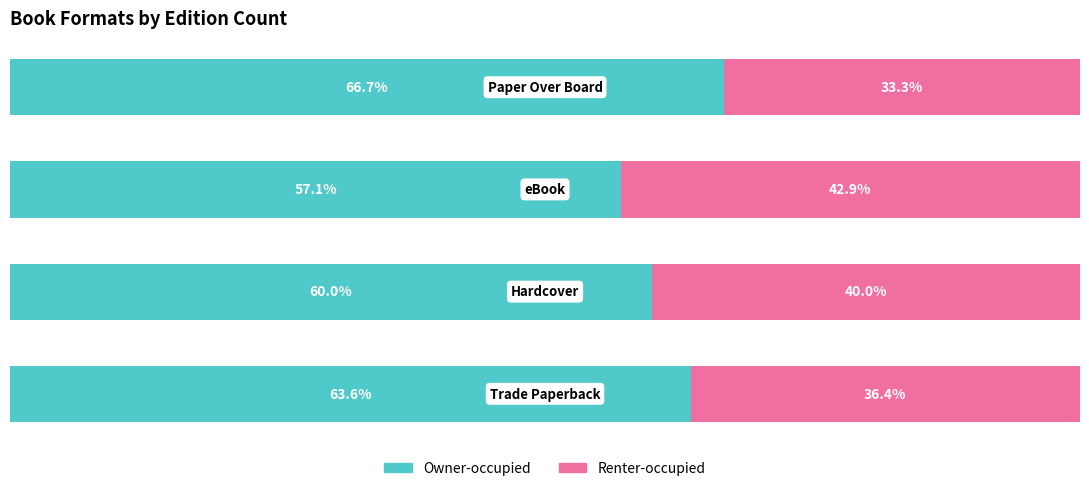

What are all the series names shown in the legend?

Owner-occupied, Renter-occupied